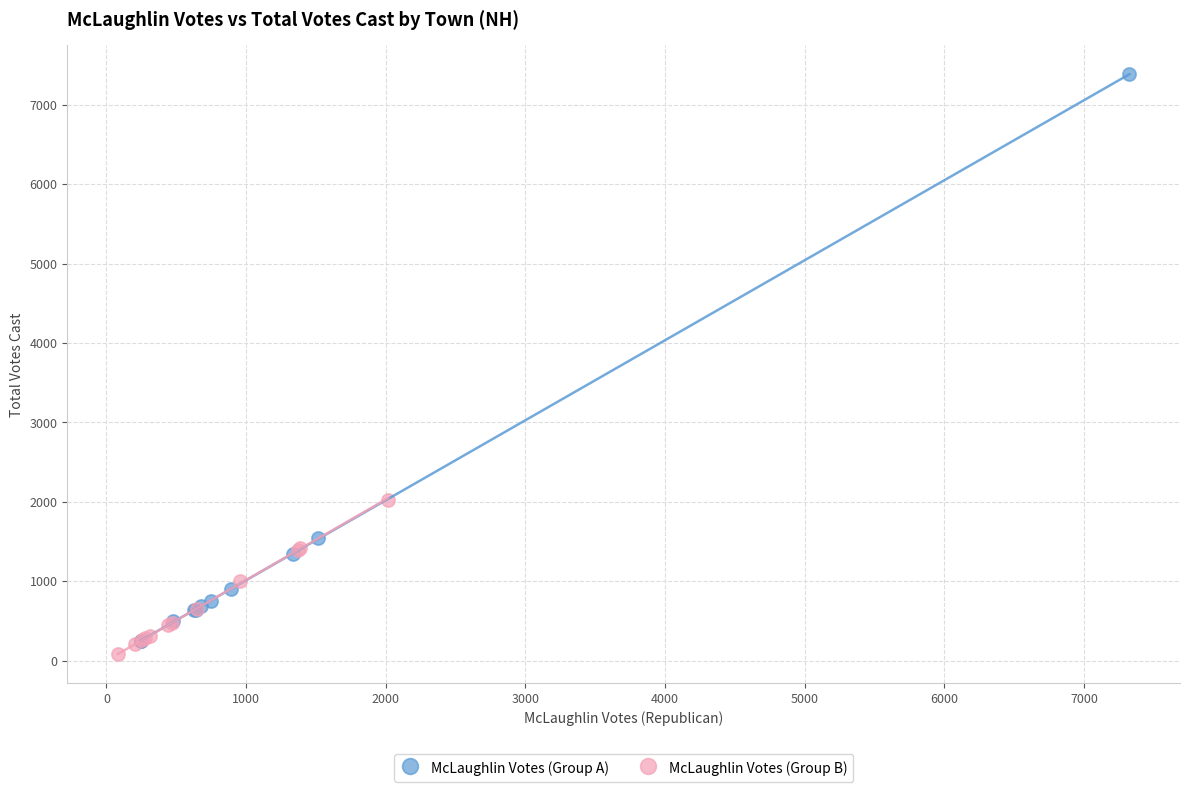

Which series contains the highest Y value?

McLaughlin Votes (Group A)